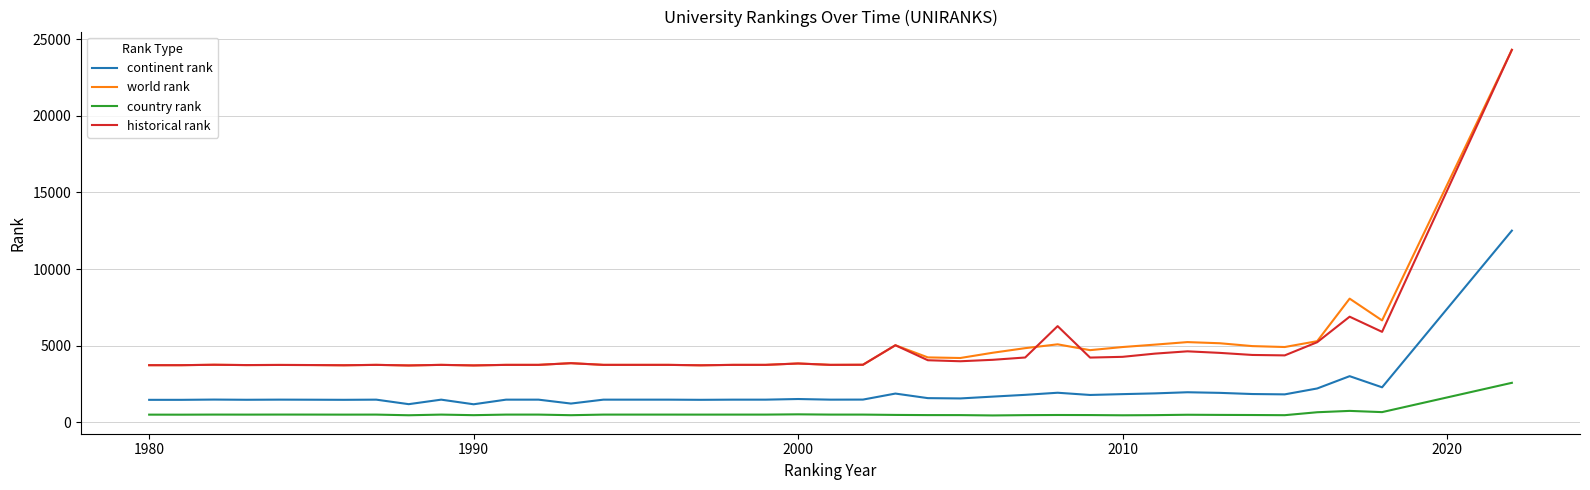

What is the maximum value shown in the chart?

24311